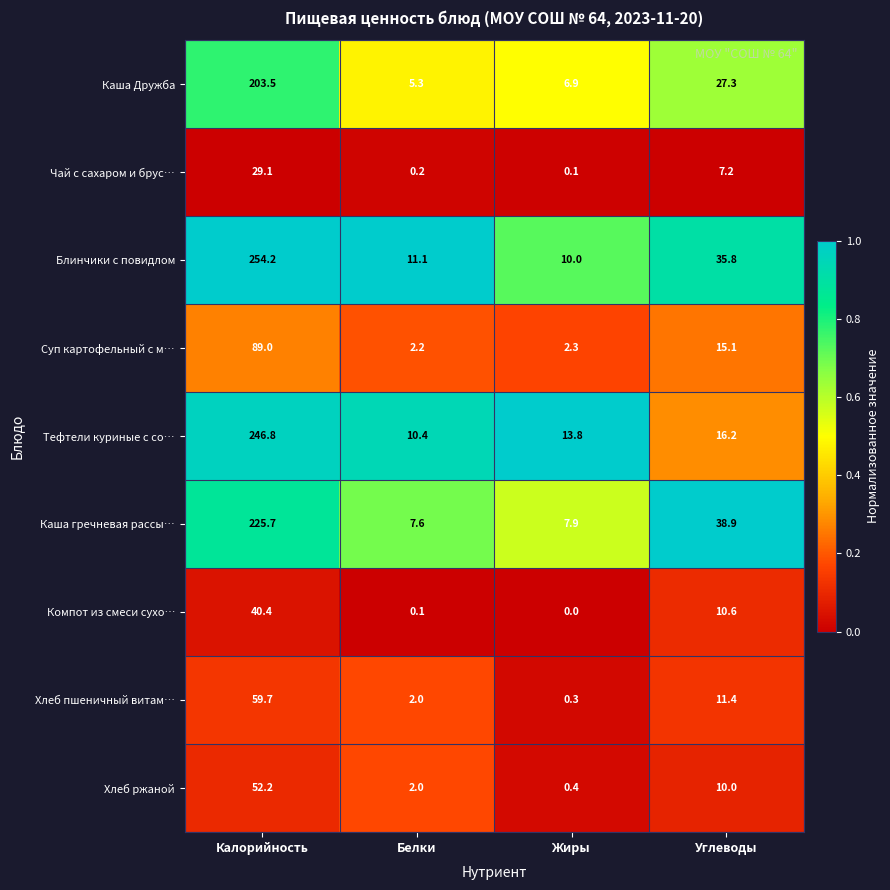

What is the approximate value of Каша гречневая рассы… at Углеводы?

38.9